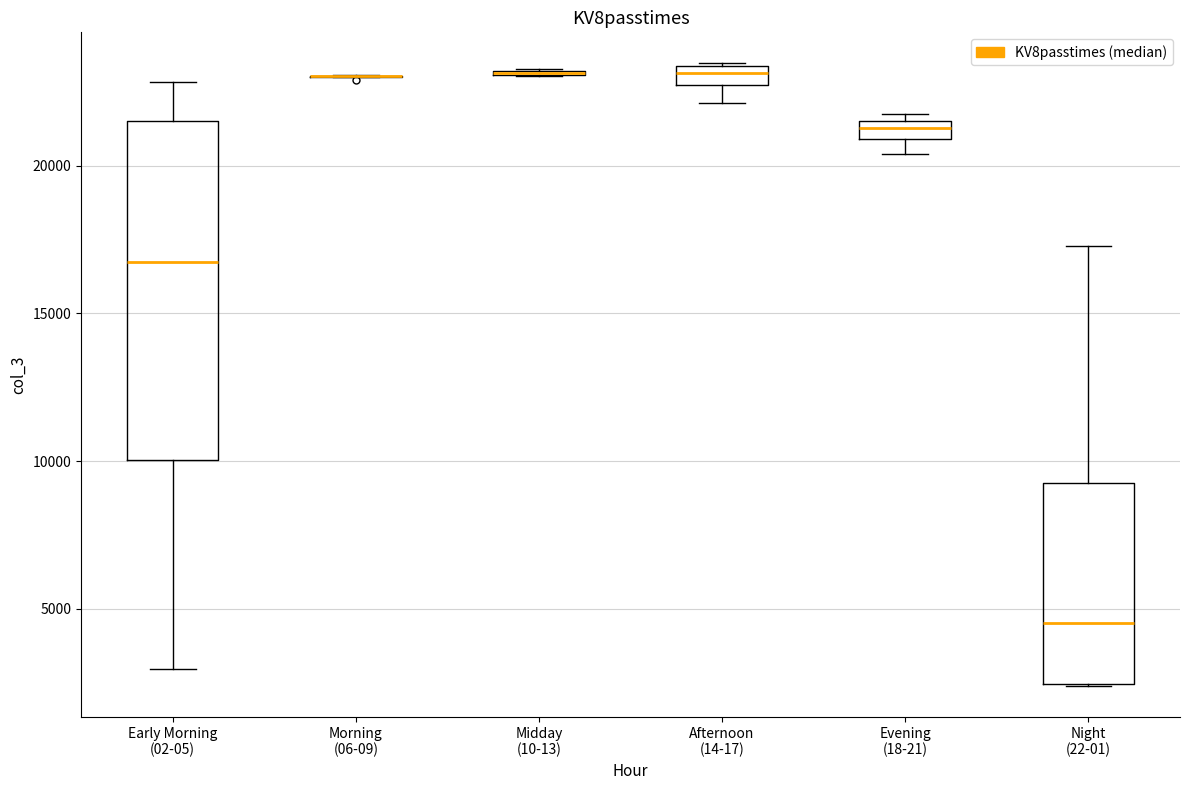

Which box is the tallest, from its lower edge to its upper edge?

Early Morning (02-05)